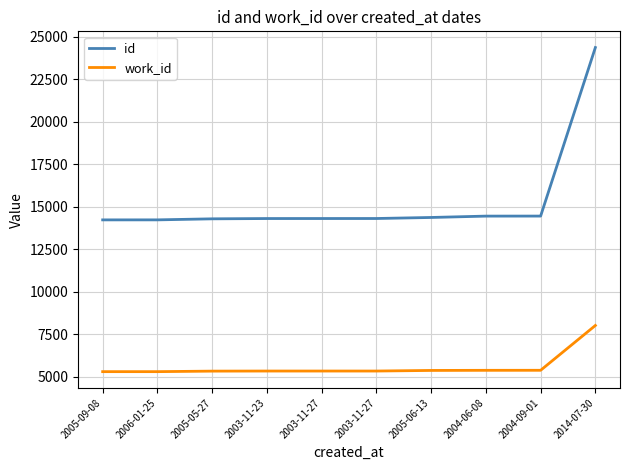

Reading left to right, extract all data points from this chart.

id: 2005-09-08=14223	2006-01-25=14224	2005-05-27=14285	2003-11-23=14302	2003-11-27=14303	2003-11-27=14304	2005-06-13=14365	2004-06-08=14445	2004-09-01=14447	2014-07-30=24365
work_id: 2005-09-08=5292	2006-01-25=5292	2005-05-27=5323	2003-11-23=5328	2003-11-27=5328	2003-11-27=5328	2005-06-13=5363	2004-06-08=5370	2004-09-01=5372	2014-07-30=8009